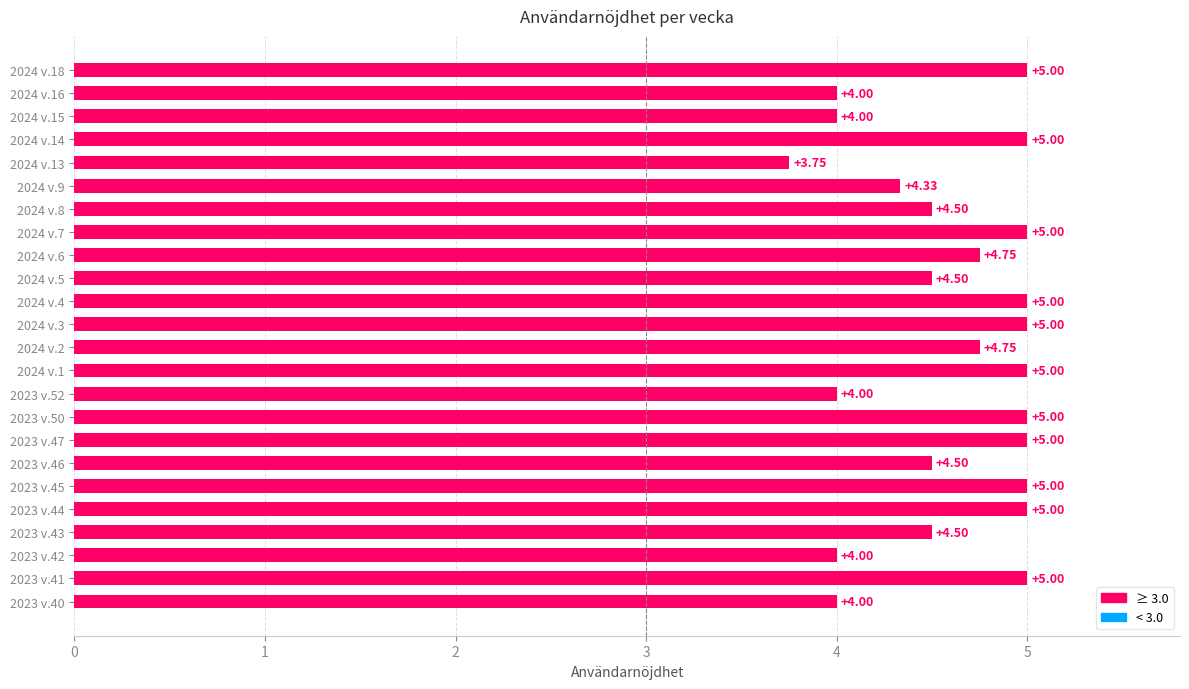

What is the ratio of the value at 2023 v.44 to the value at 2024 v.6?

1.1